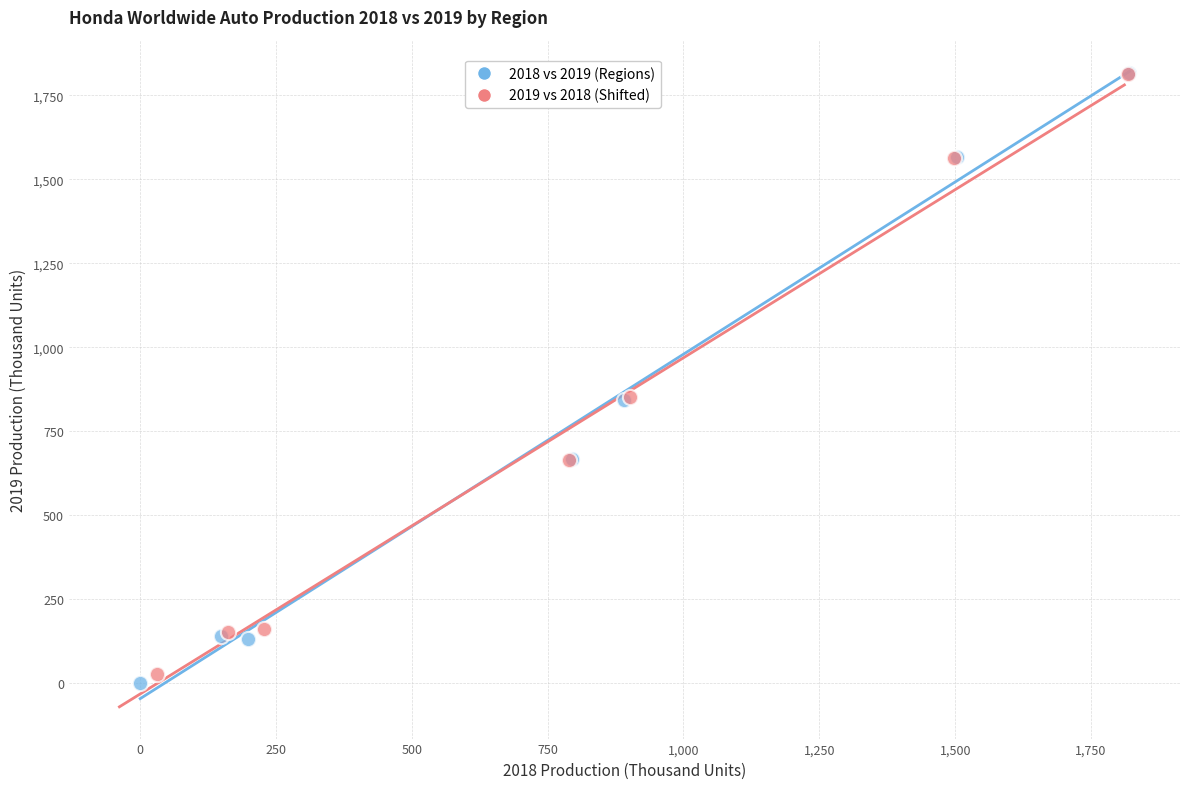

Which series has the widest spread of Y values?

2018 vs 2019 (Regions)